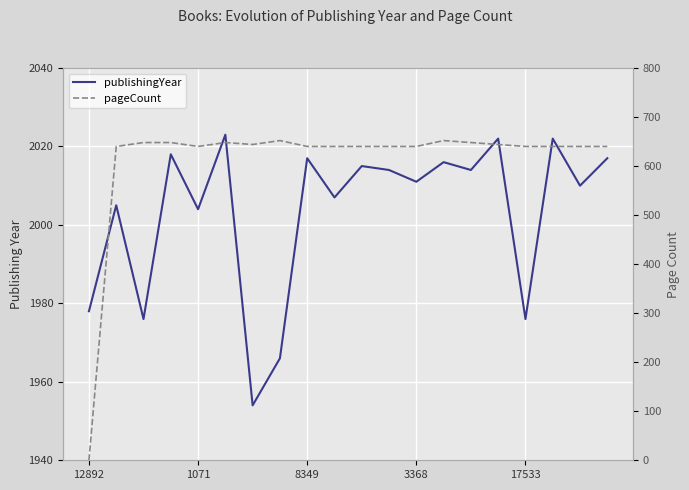

True or false: publishingYear has a value of 2881 at 13.

False